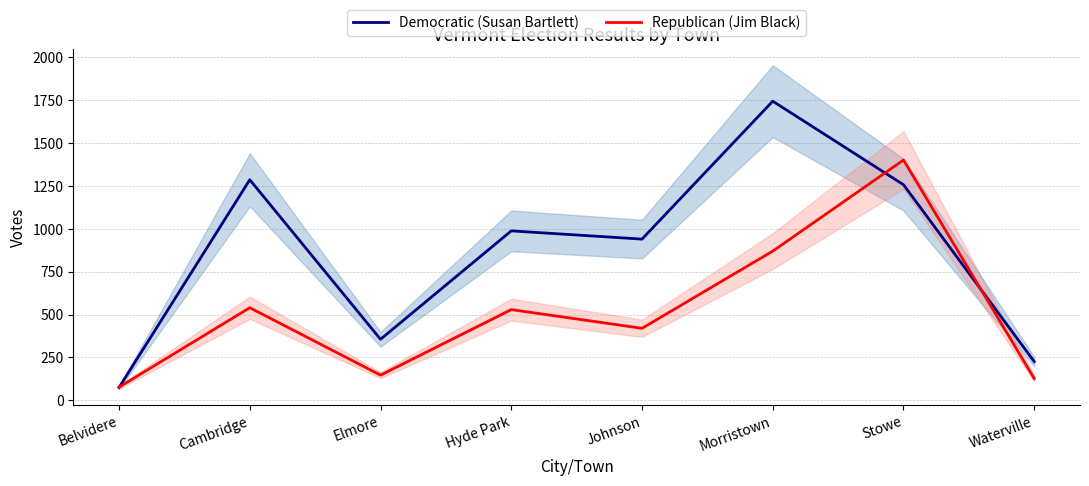

Reading left to right, what are all the values shown in this chart?

Democratic (Susan Bartlett): Belvidere=75	Cambridge=1286	Elmore=356	Hyde Park=988	Johnson=940	Morristown=1744	Stowe=1257	Waterville=226
Republican (Jim Black): Belvidere=77	Cambridge=540	Elmore=147	Hyde Park=529	Johnson=420	Morristown=870	Stowe=1401	Waterville=127